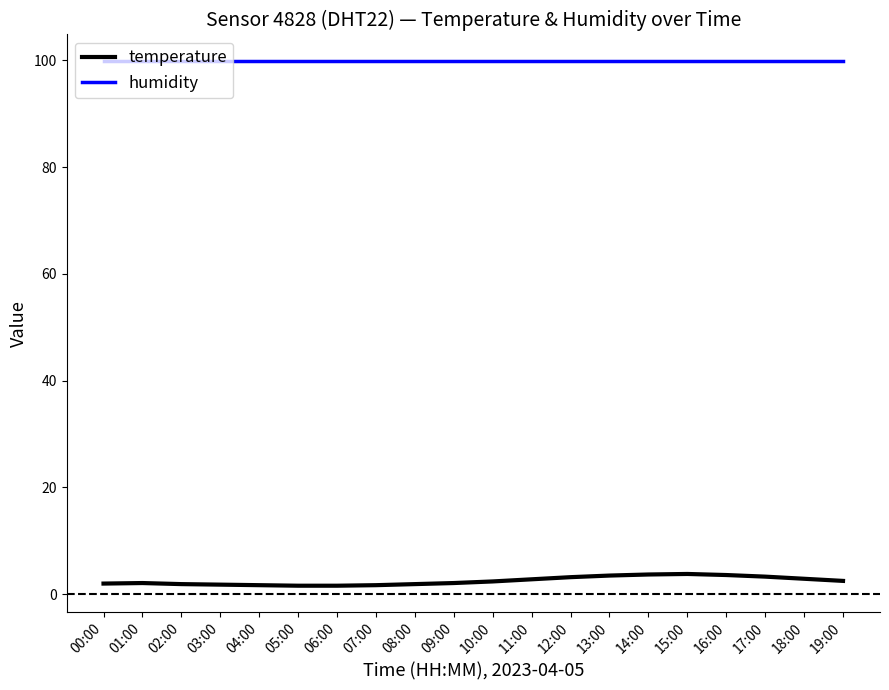

True or false: temperature and humidity cross at least once.

False